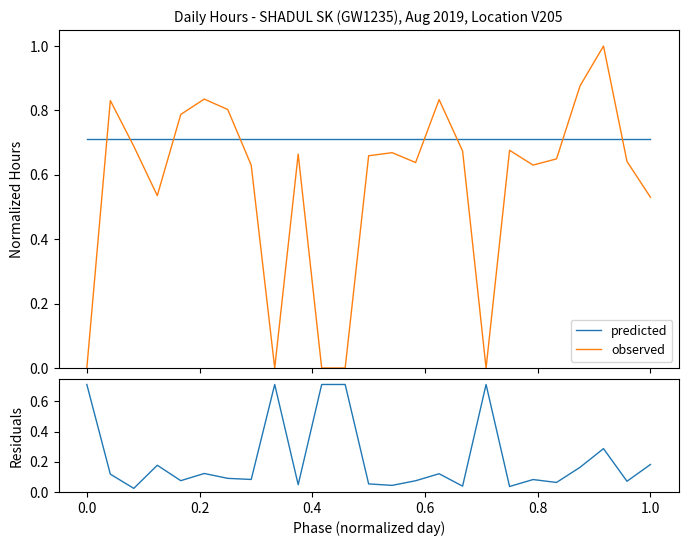

Which series has the largest total across all categories?

predicted